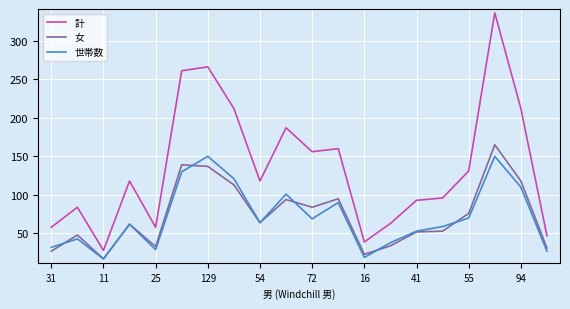

Which series has the largest total across all categories?

計